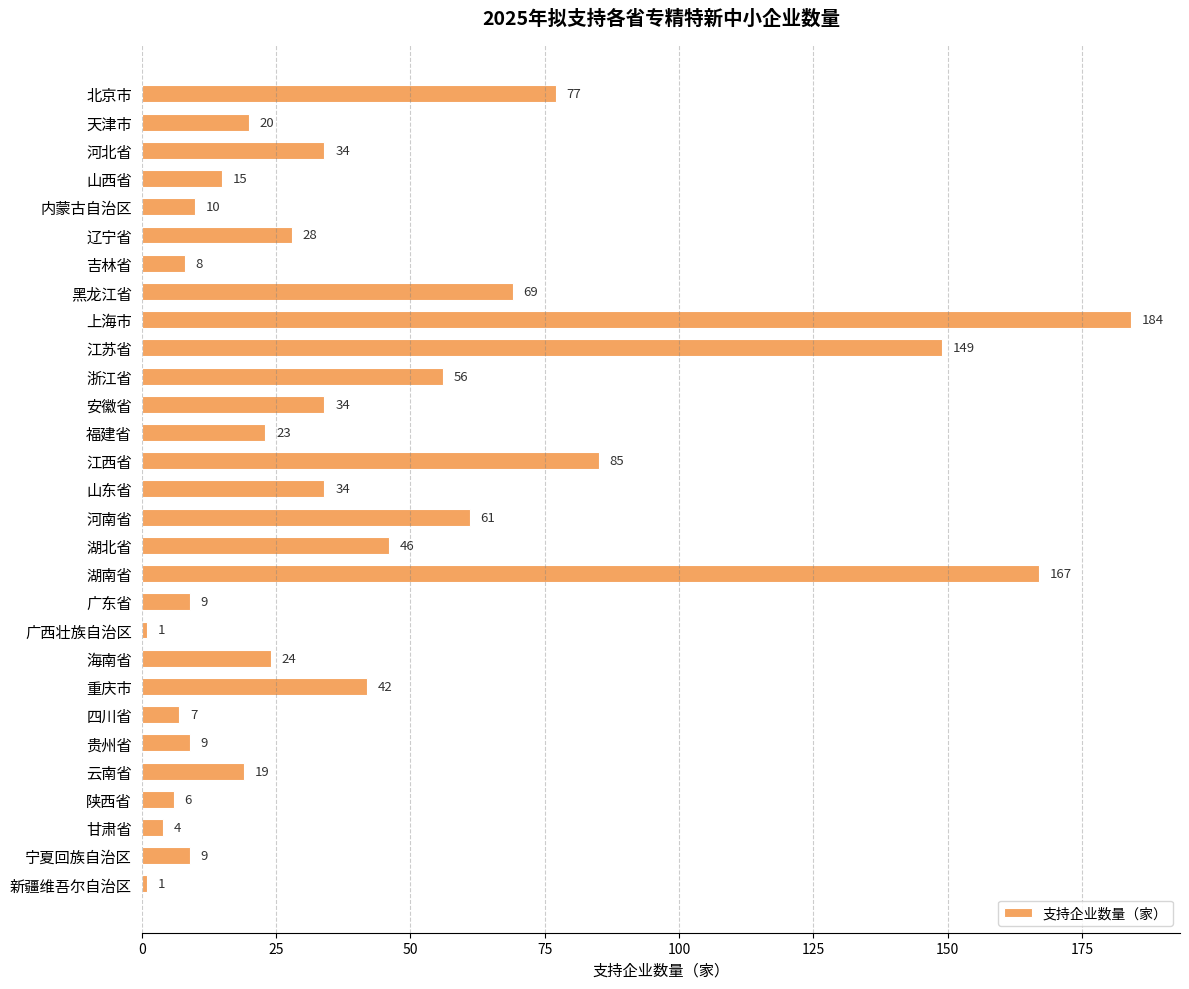

What is the smallest value displayed?

1